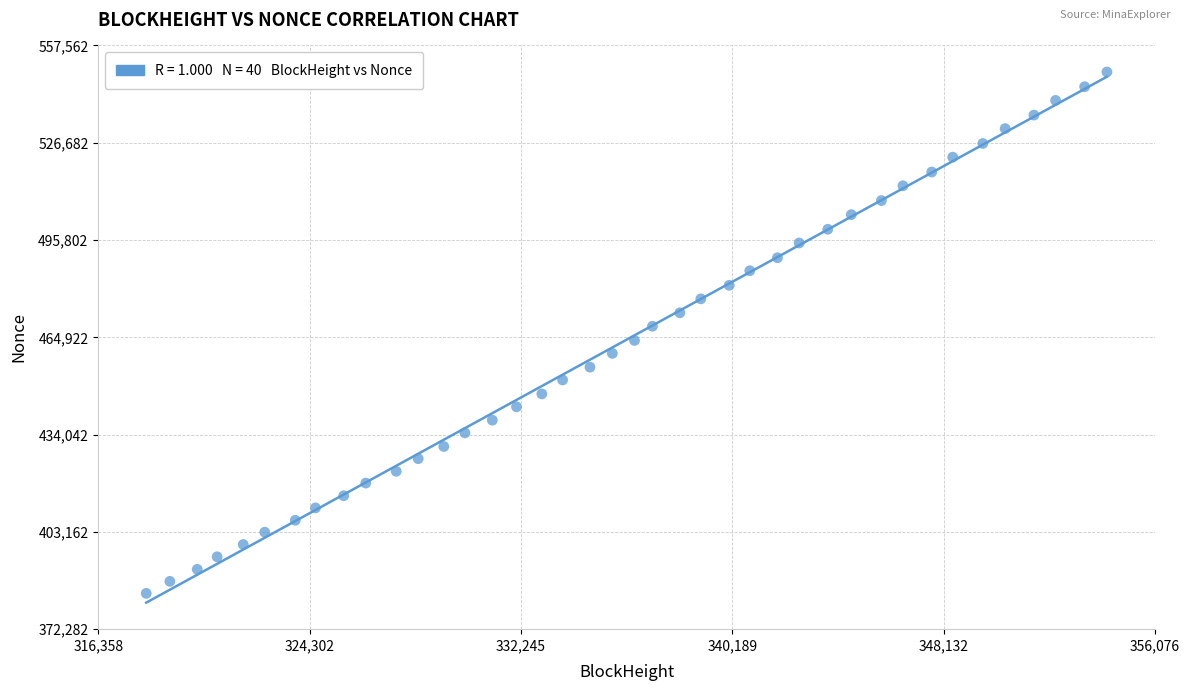

What is the range of X values (max minus min)?

36107